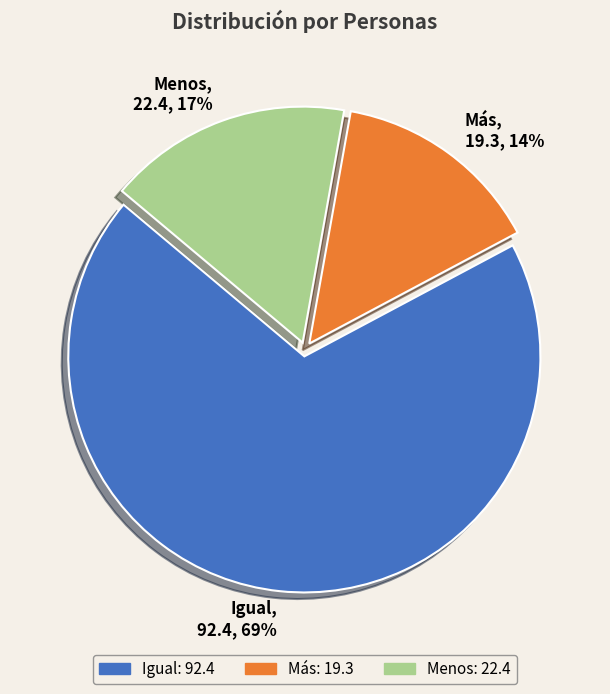

Does Igual represent more than half of the total?

Yes